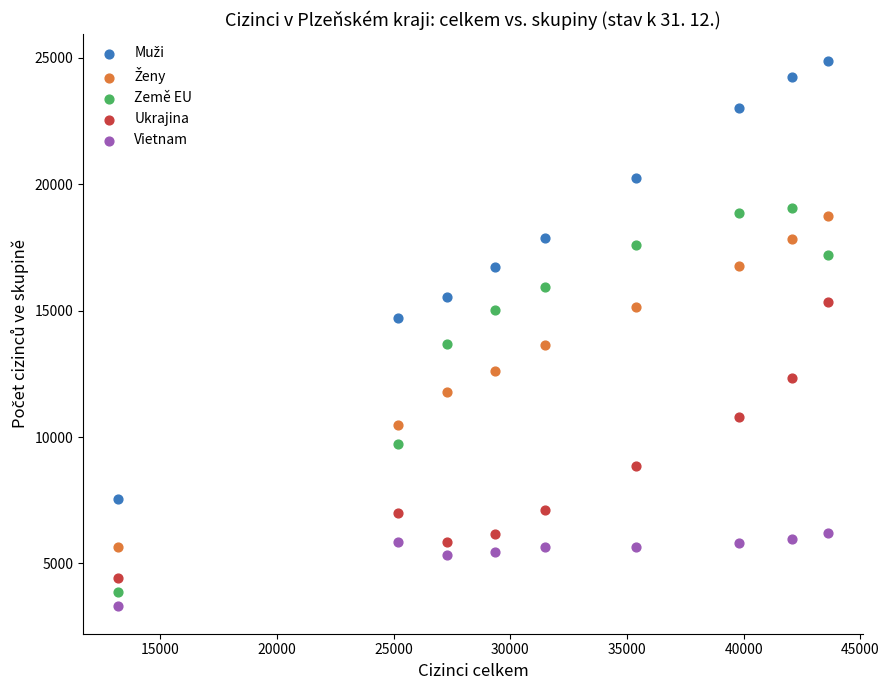

Across all data points, what is the range of X values (max minus min)?

30394